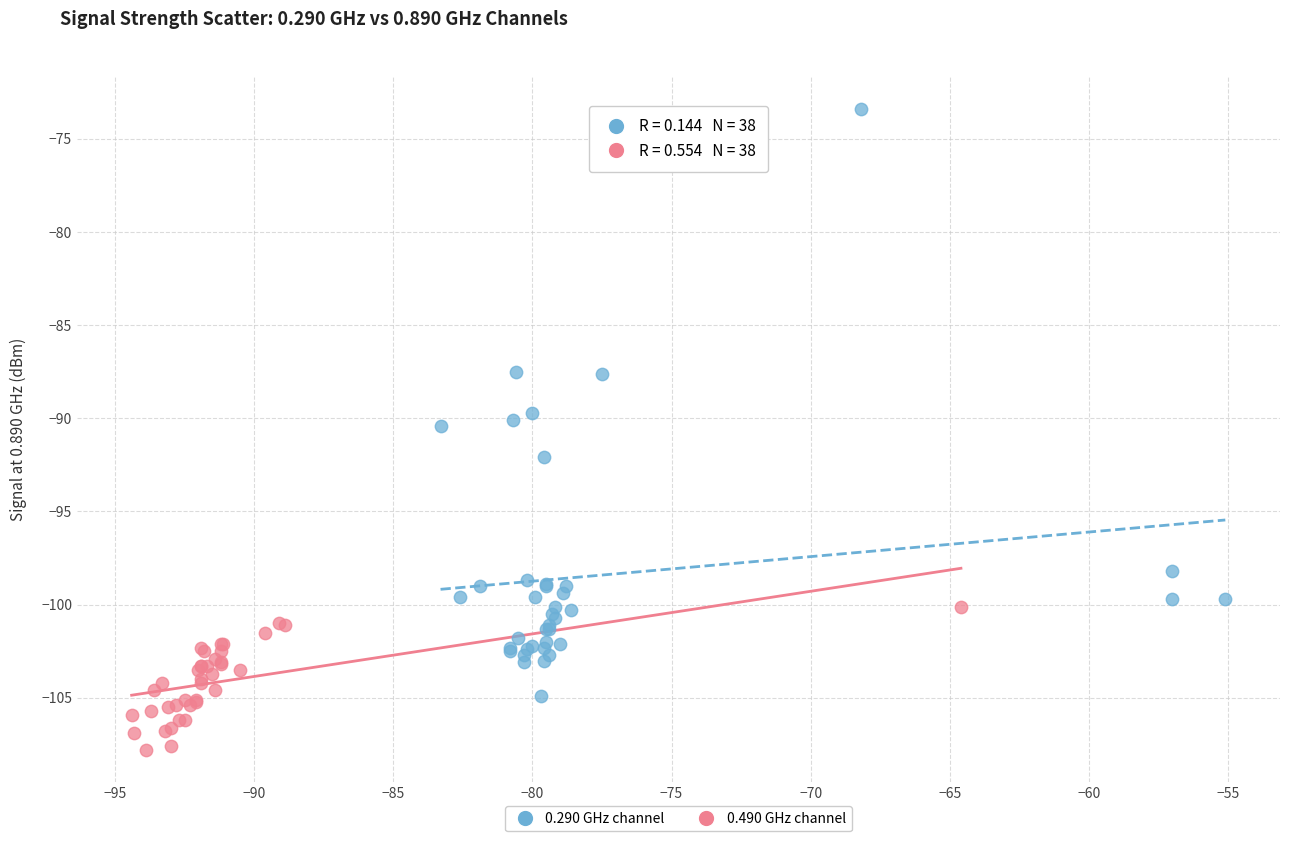

Which series reaches the minimum Y coordinate?

0.490 GHz channel